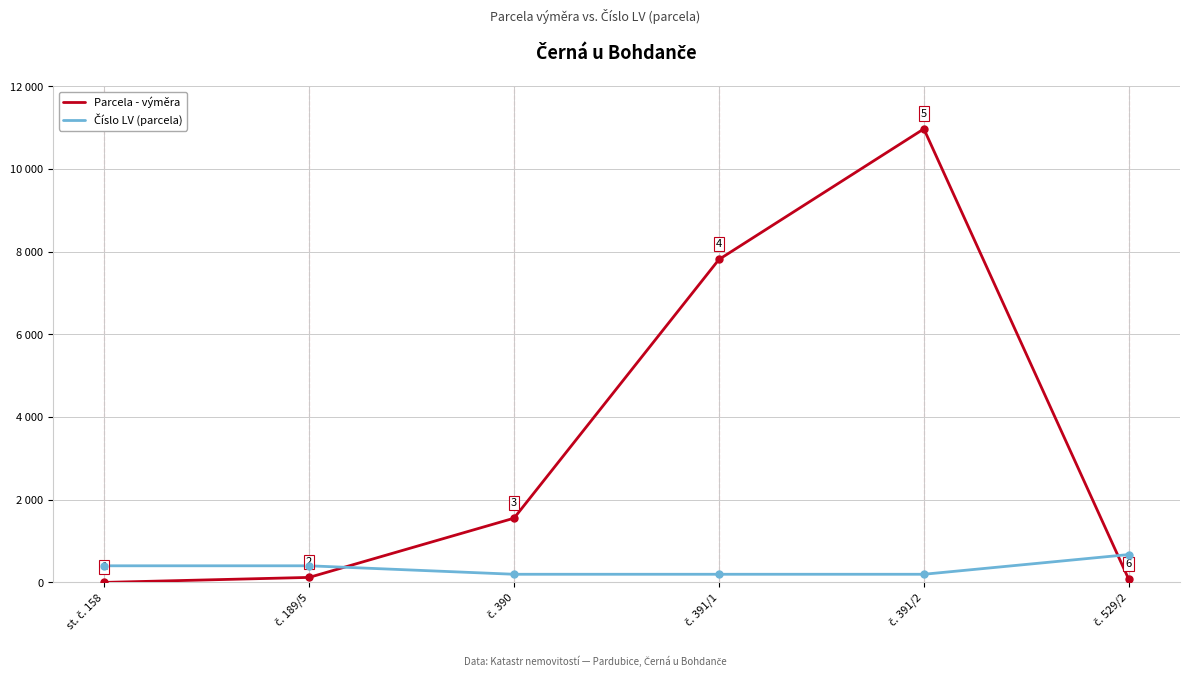

What is the minimum value shown in the chart?

2